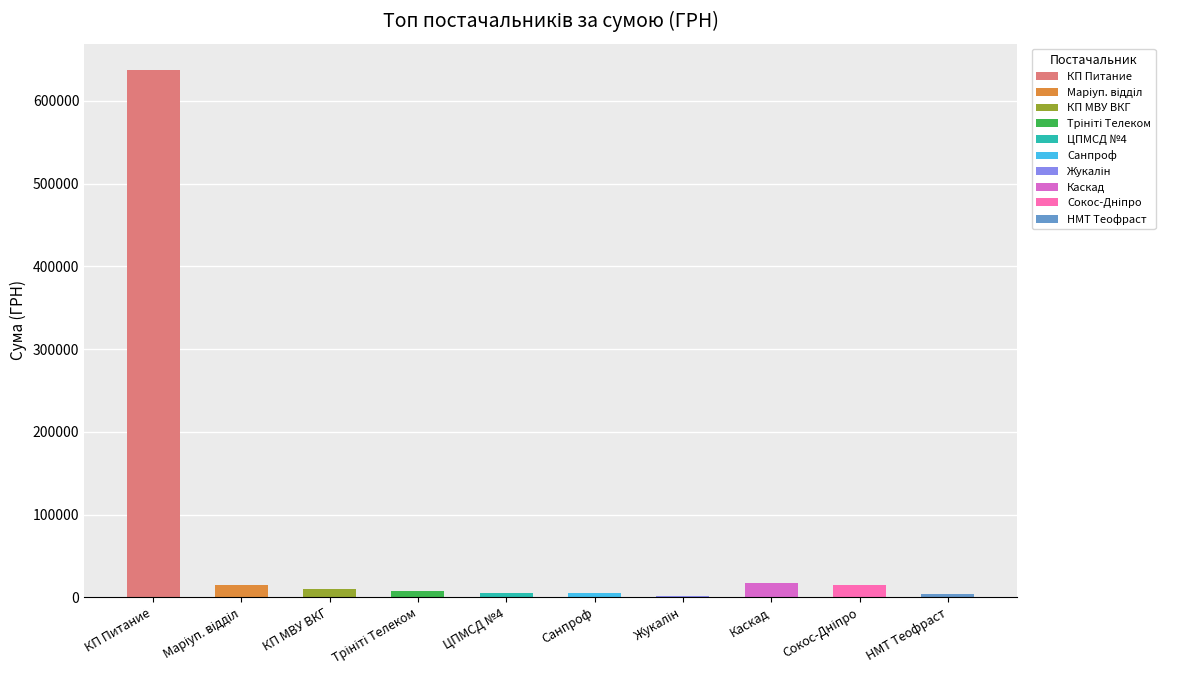

What is the difference between the values at ТОВ "Санпроф" and ТОВ "Сокос-Дніпро"?

11911.7